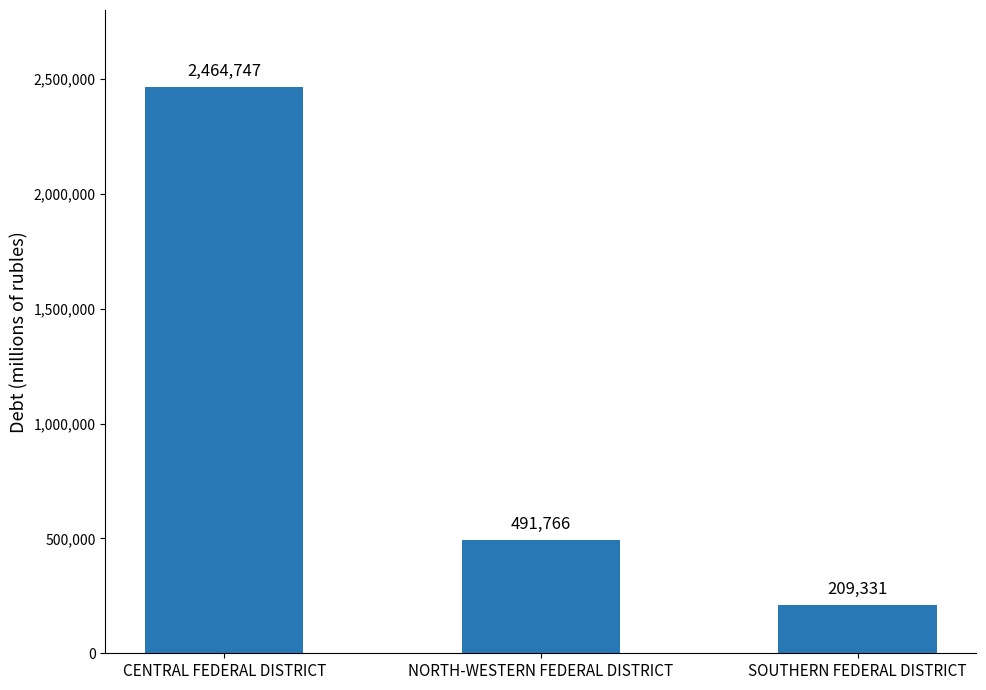

True or false: the data shows 2464747 at CENTRAL FEDERAL DISTRICT.

True